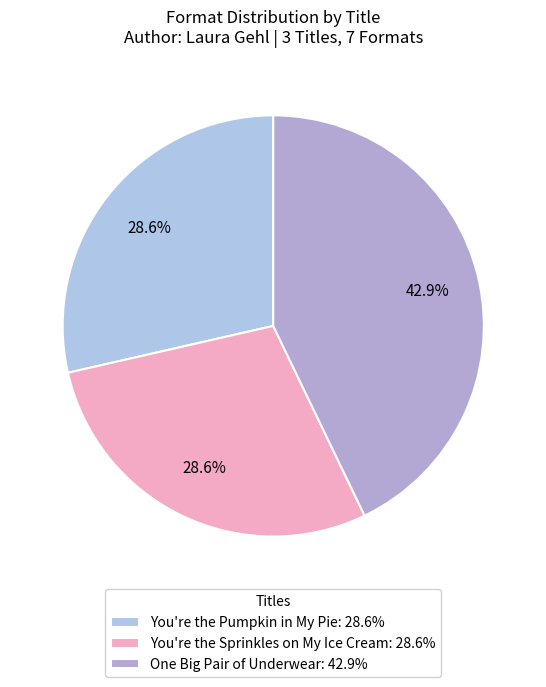

How many slices are in this pie chart?

3